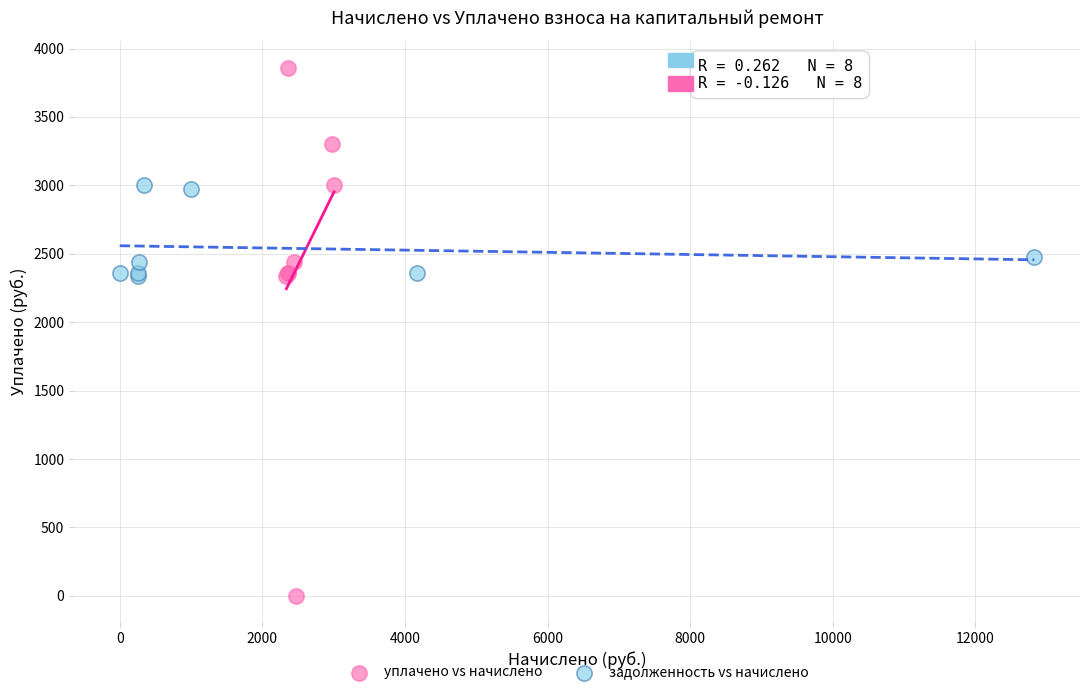

What are all the series names shown in the legend?

уплачено vs начислено, задолженность vs начислено